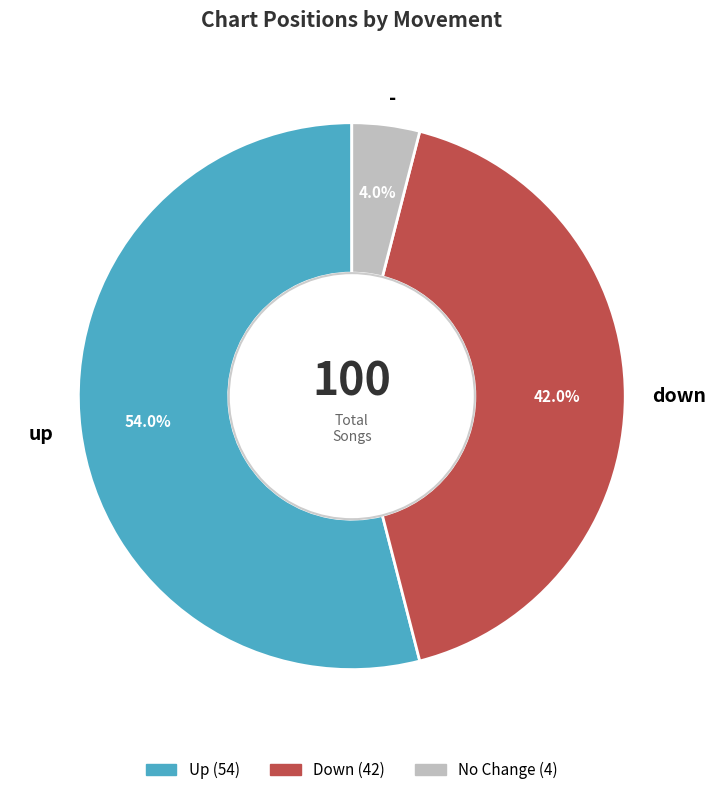

Combined, what portion of the pie is - and down?

46.0%